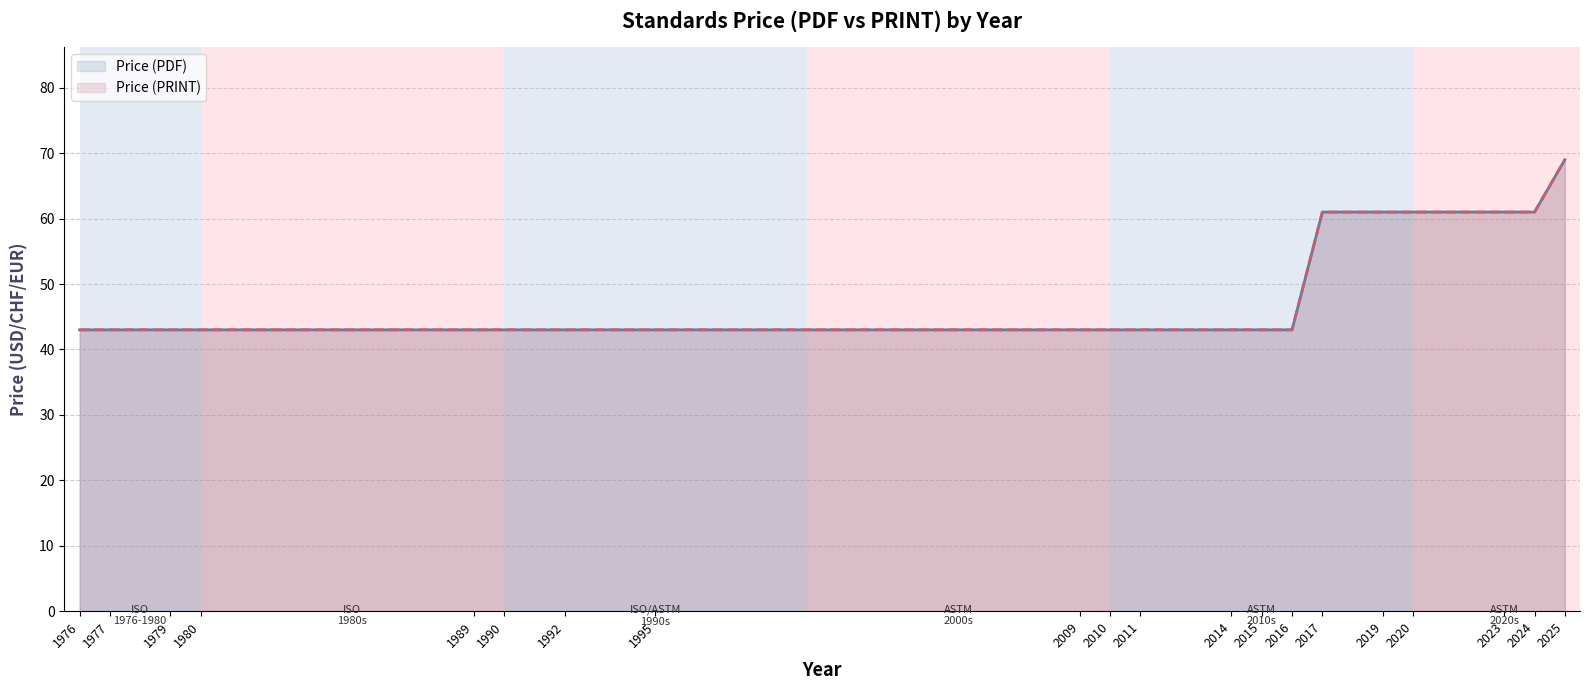

What is the value of the Price (PDF) point at the 4th from the left?

43